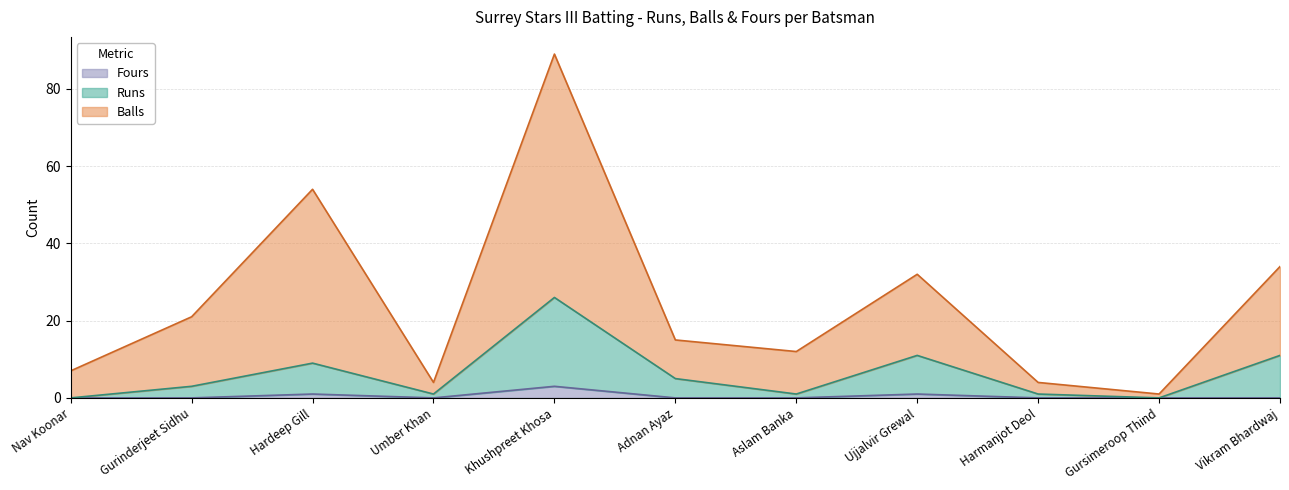

What is the label of the 9th point from the left?

Harmanjot Deol